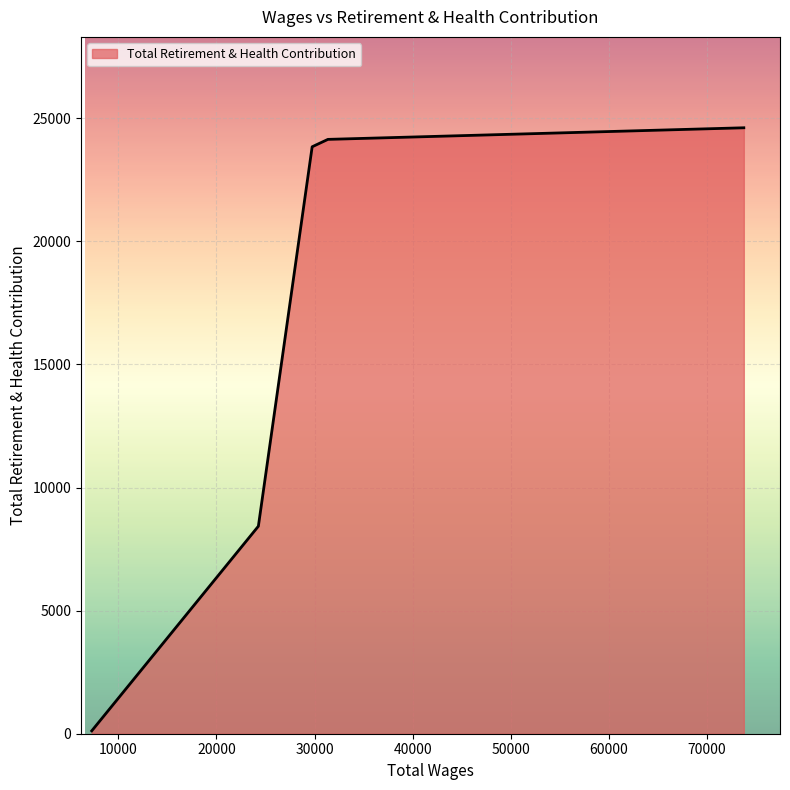

How many values are below 23959?

3